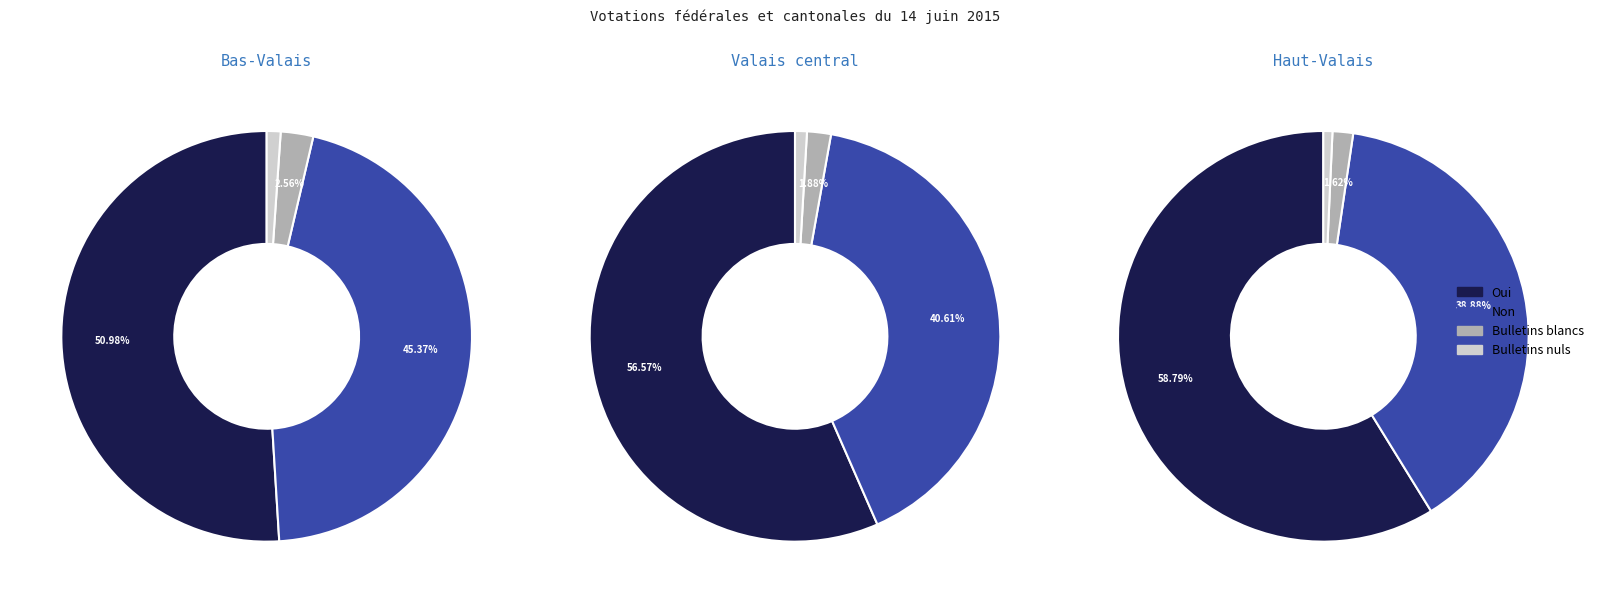

To the nearest percent, what is the average slice percentage?

33%